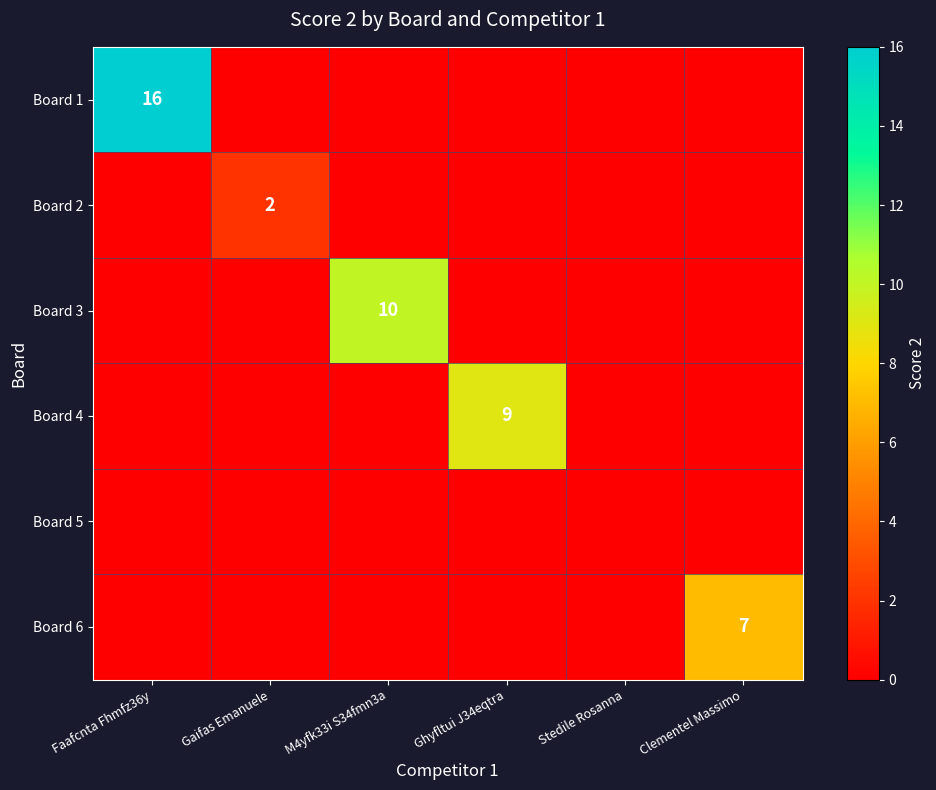

Which series has the widest spread of values?

Board 1